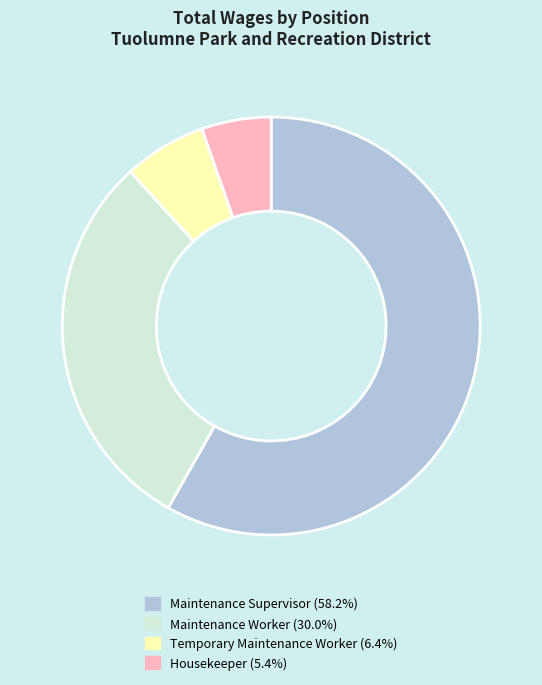

Is it true that Maintenance Worker is 30% of the pie?

True